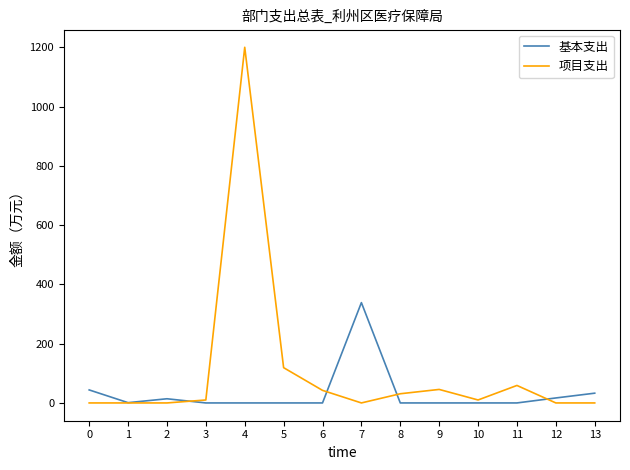

How many series are shown in this chart?

2